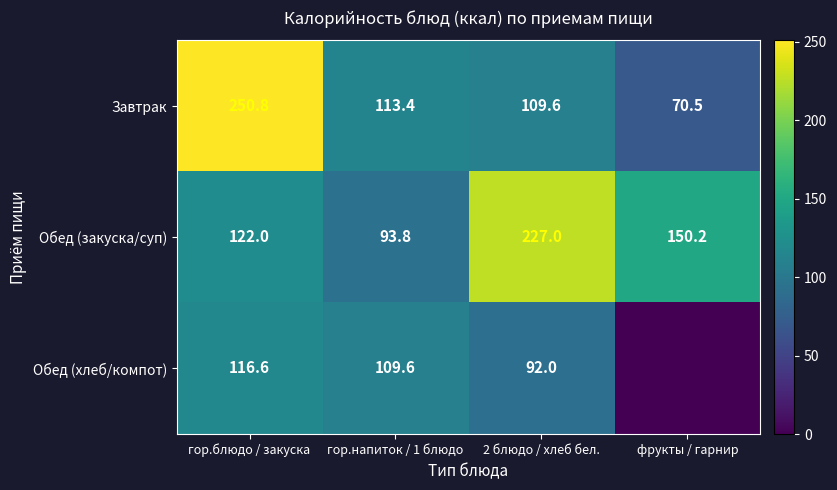

Rank the categories by Обед (закуска/суп) value from highest to lowest.

2 блюдо / хлеб бел., фрукты / гарнир, гор.блюдо / закуска, гор.напиток / 1 блюдо